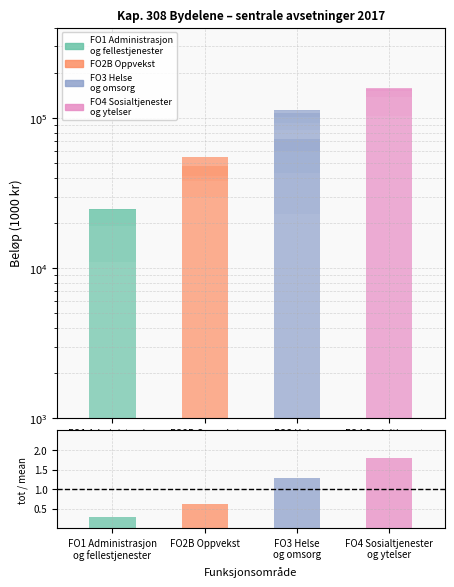

What is the sum of all values?

4.0